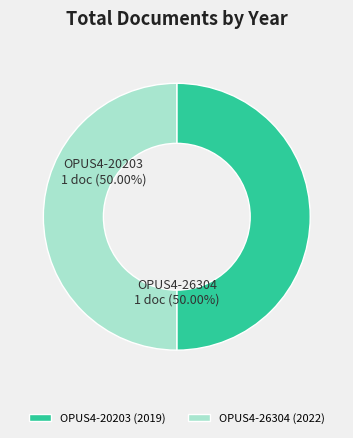

Approximately how many times larger is the value at OPUS4-20203 (2019) compared to OPUS4-26304 (2022)?

1.0